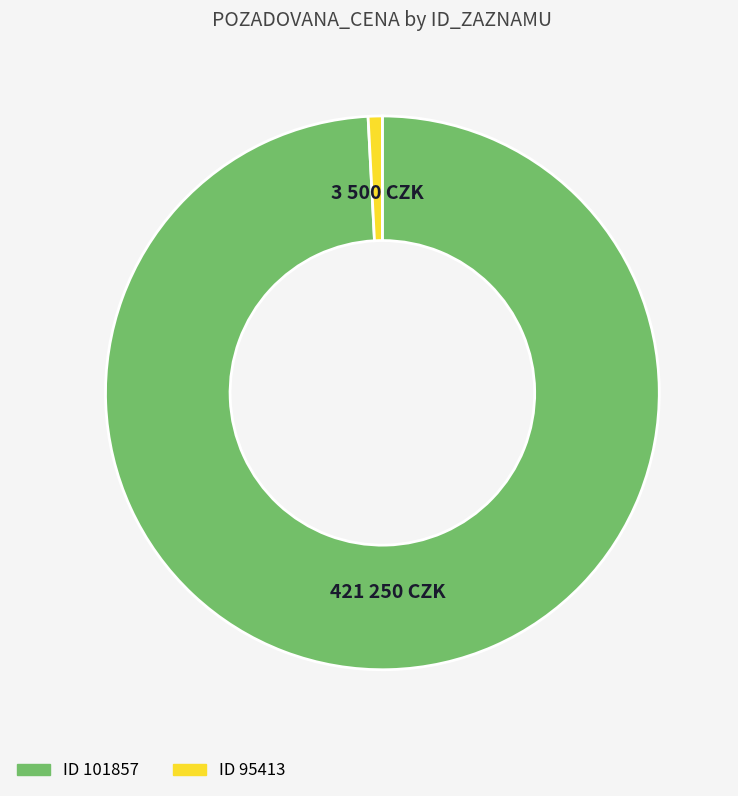

Is there a majority slice in this chart?

Yes